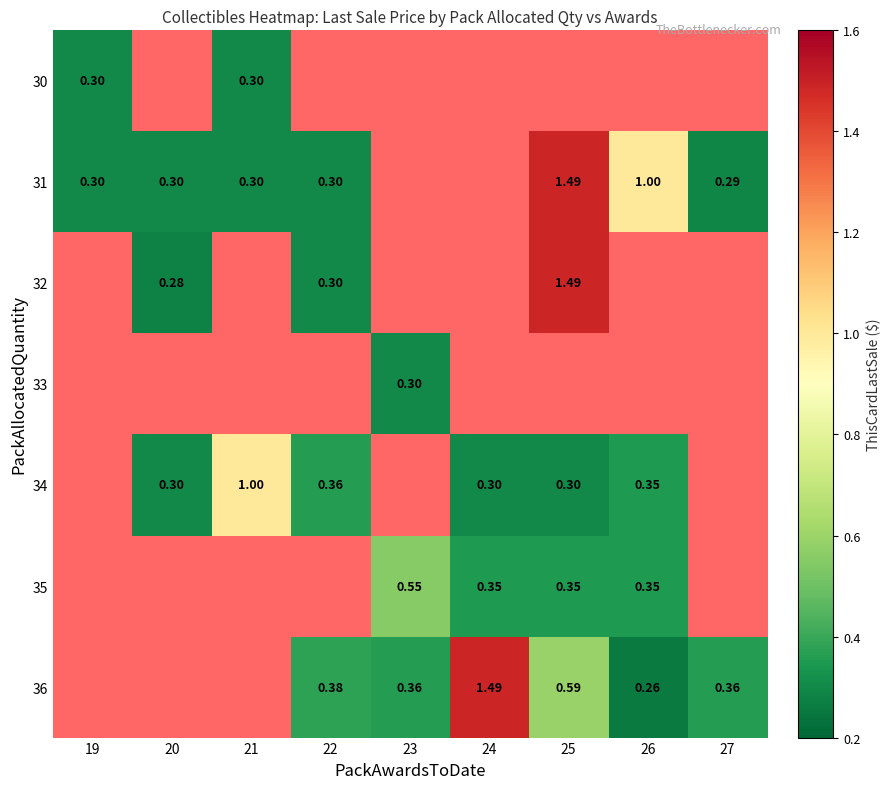

What is the maximum value shown in the chart?

1.5